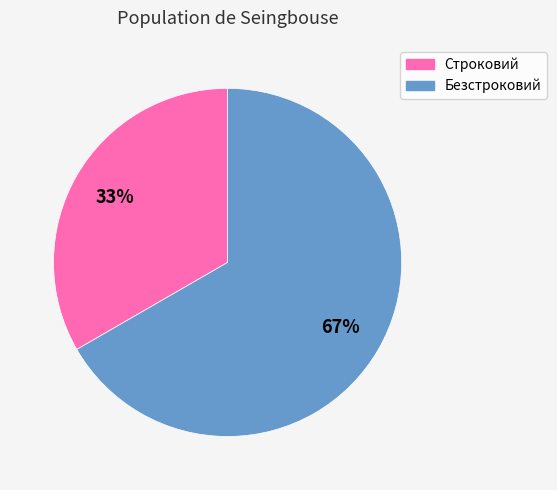

The Безстроковий slice represents 67% of the pie. True or false?

True